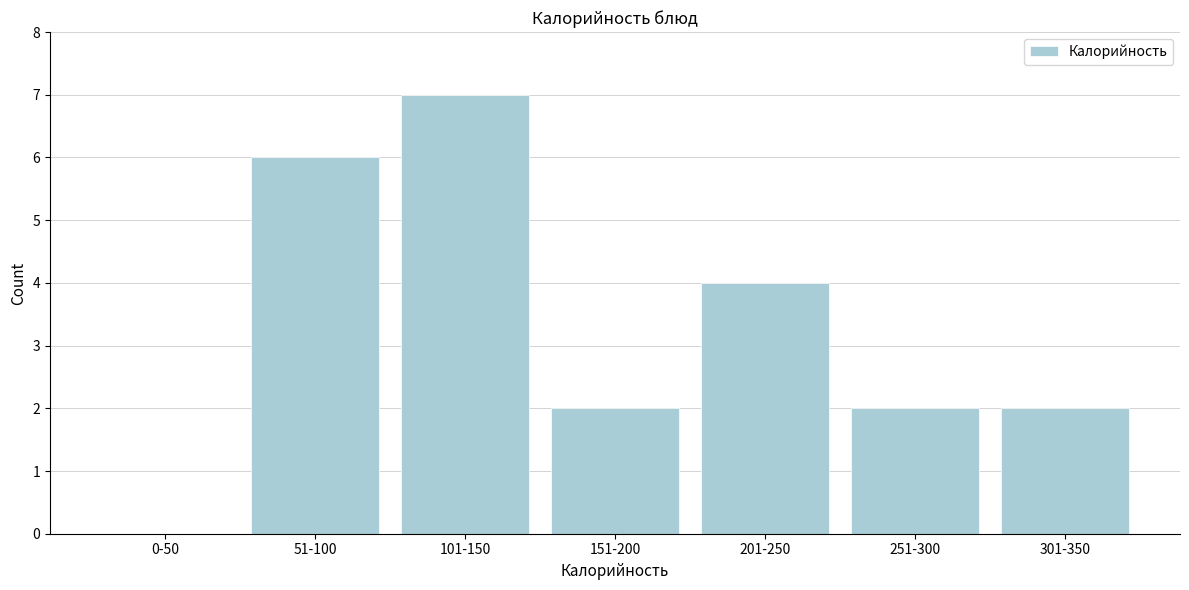

Reading left to right, extract all data points from this chart.

0-50=0	51-100=6	101-150=7	151-200=2	201-250=4	251-300=2	301-350=2